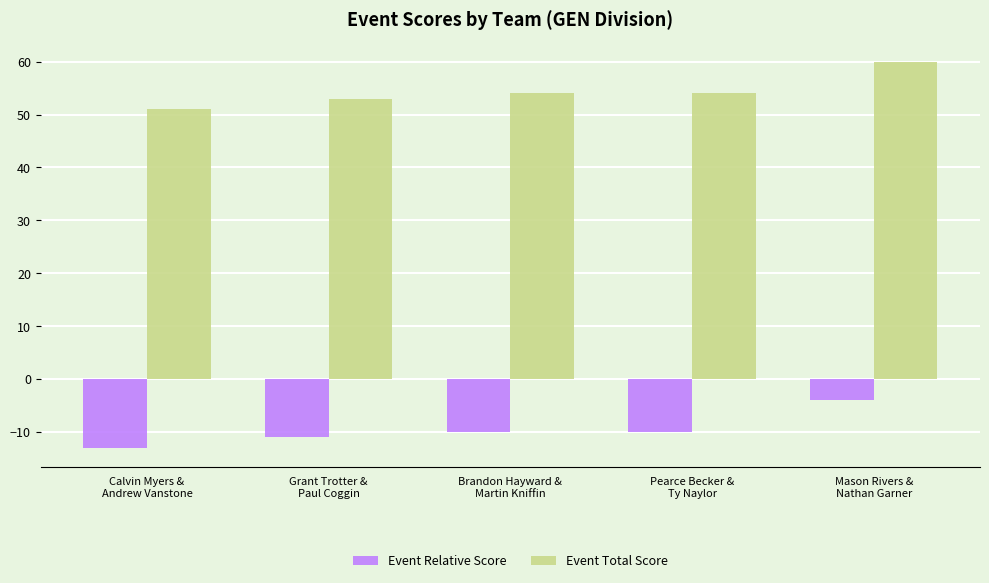

What is the difference between the maximum and minimum values in the Event Relative Score series?

9